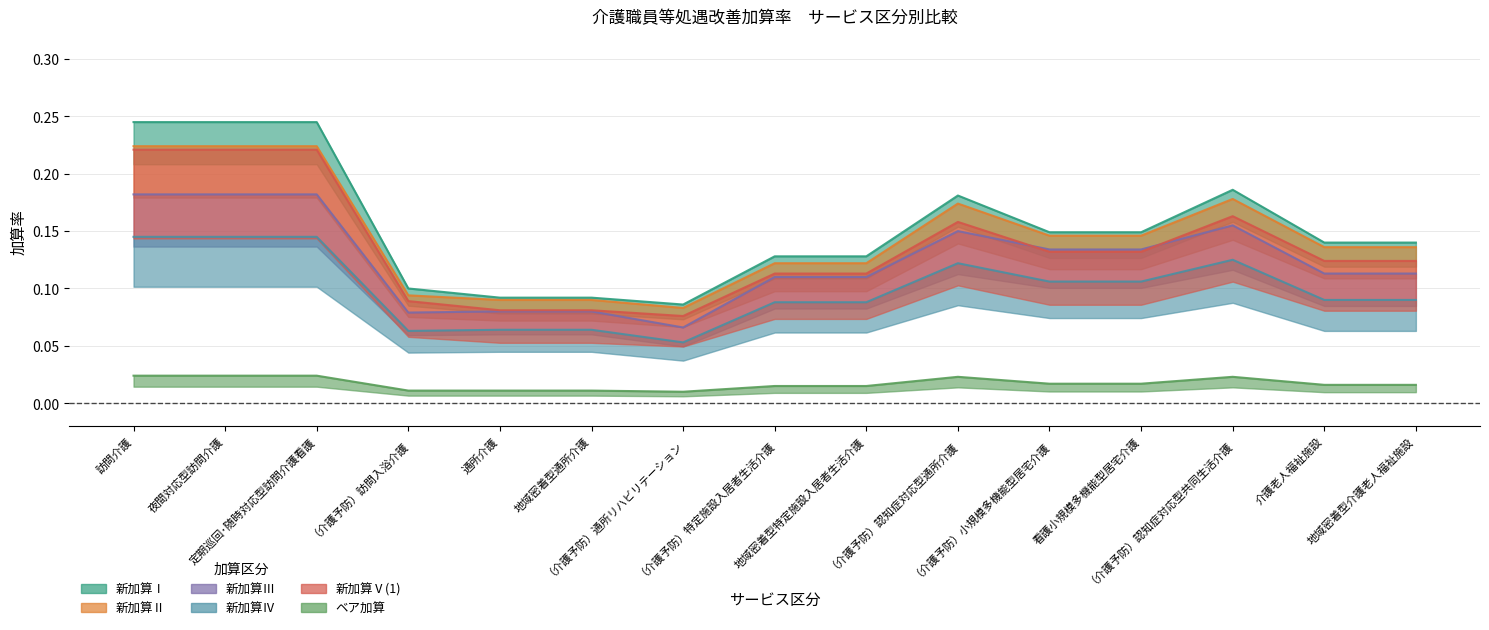

What is the approximate value of 新加算Ⅰ at 夜間対応型訪問介護?

0.2